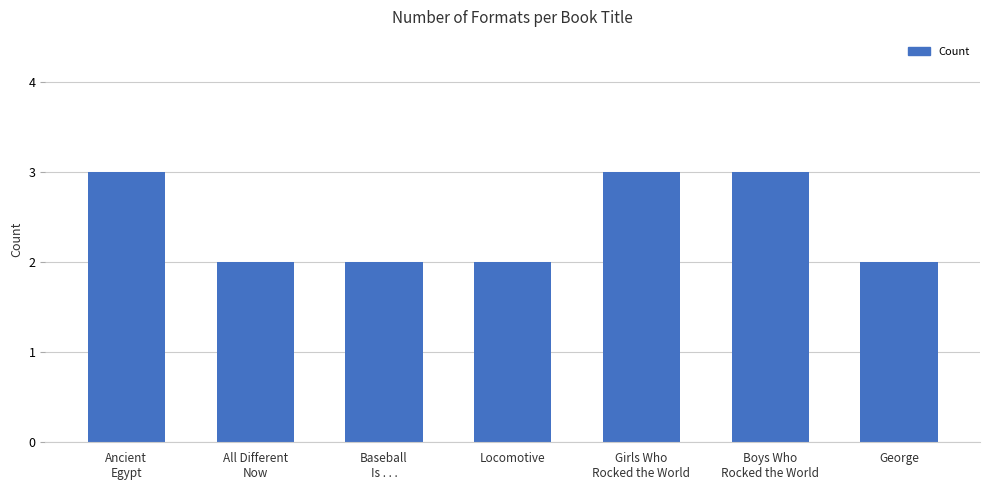

The chart shows a value of 2 at All Different
Now. True or false?

True